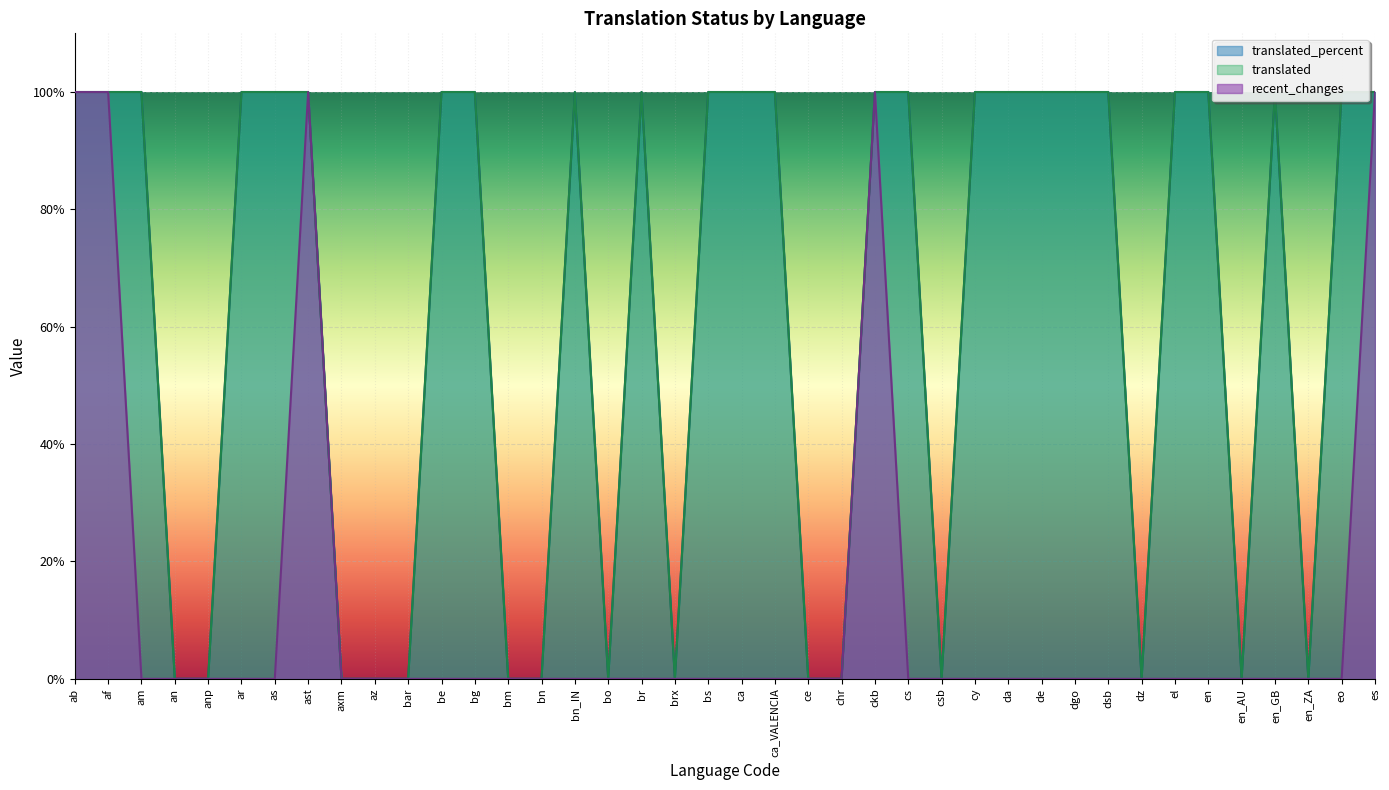

How many positive values does the translated series have?

25